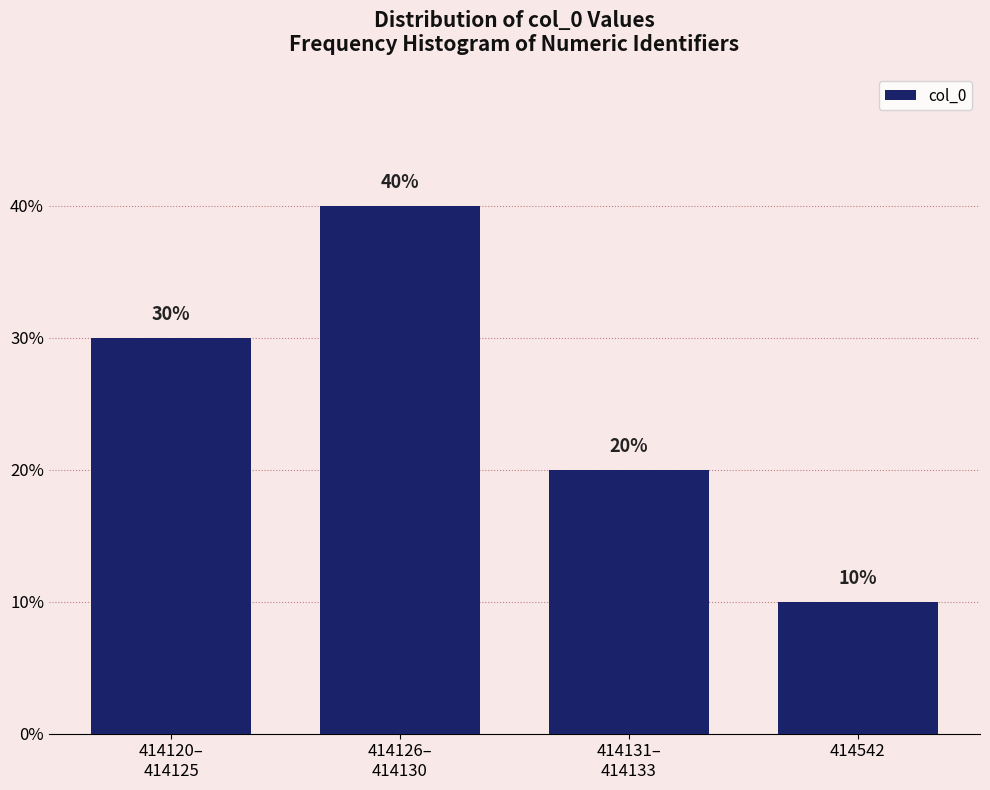

Reading right to left, what are all the values shown in this chart?

10	20	40	30